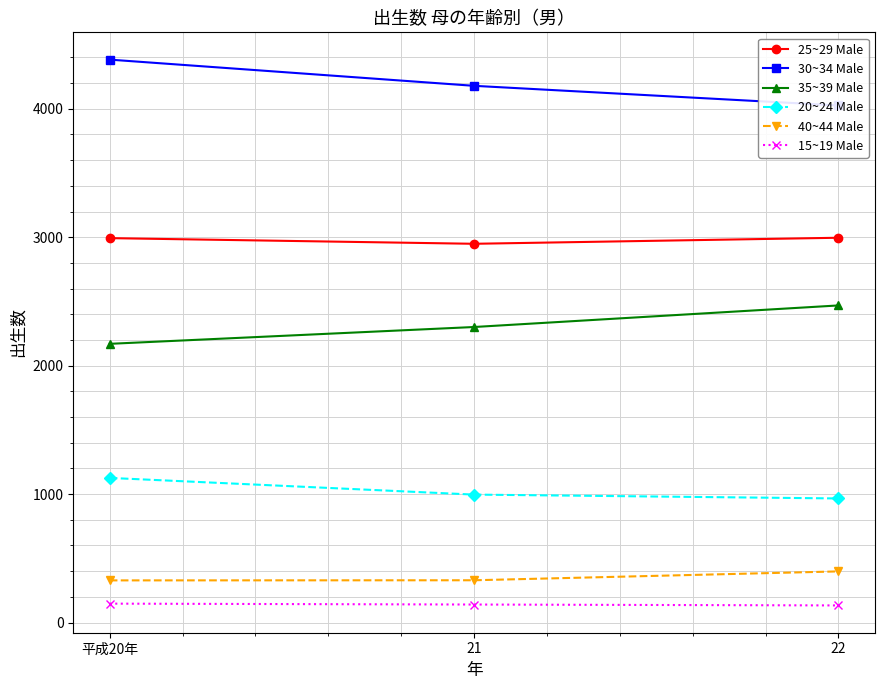

How many lines are shown in the chart?

6